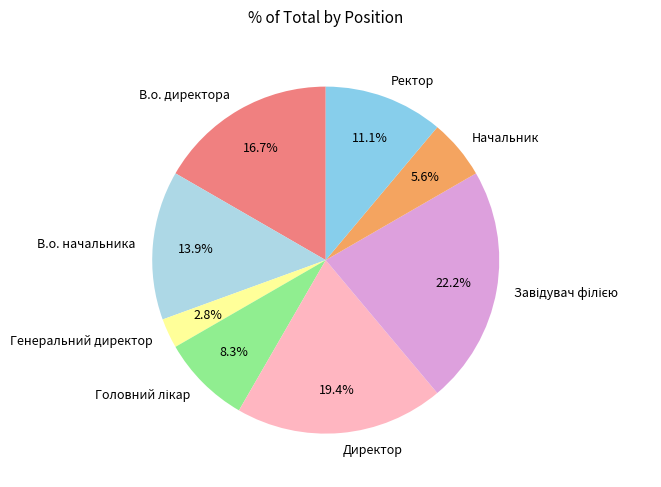

To the nearest percent, what is the difference between the В.о. директора and Директор slice percentages?

3%